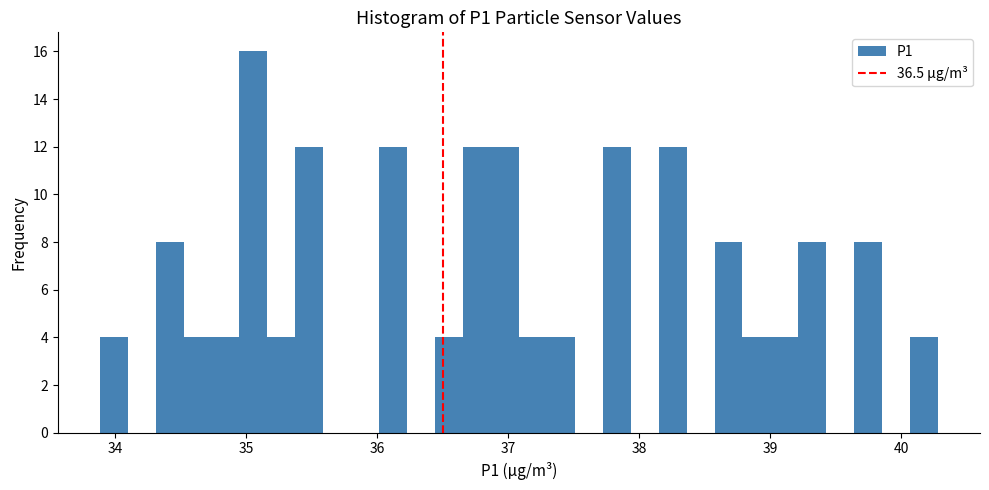

Read against the x-axis, roughly where is the centre of the tallest bar?

35.1